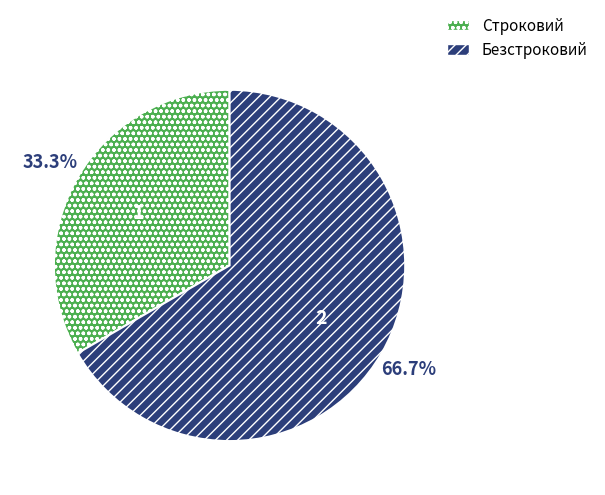

Does any single category account for the majority?

Yes